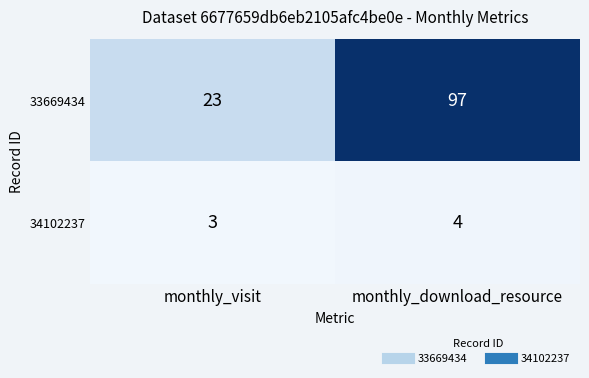

Reading left to right, extract all data points from this chart.

33669434: monthly_visit=23	monthly_download_resource=97
34102237: monthly_visit=3	monthly_download_resource=4